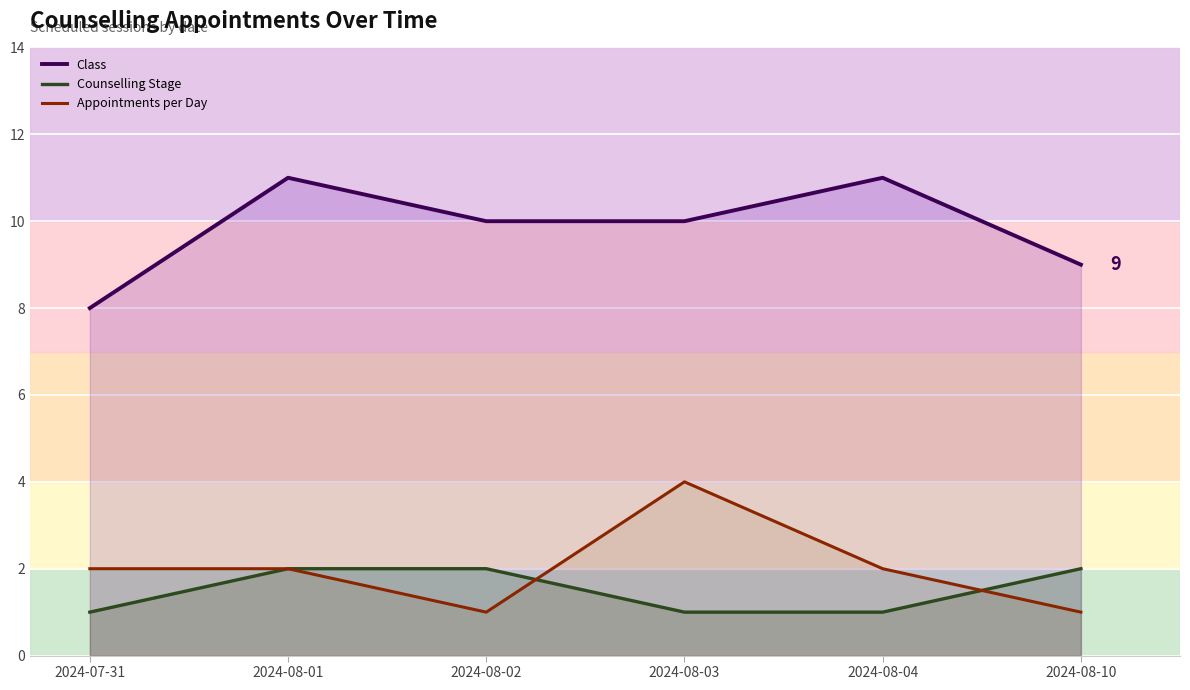

How many lines are shown in the chart?

3